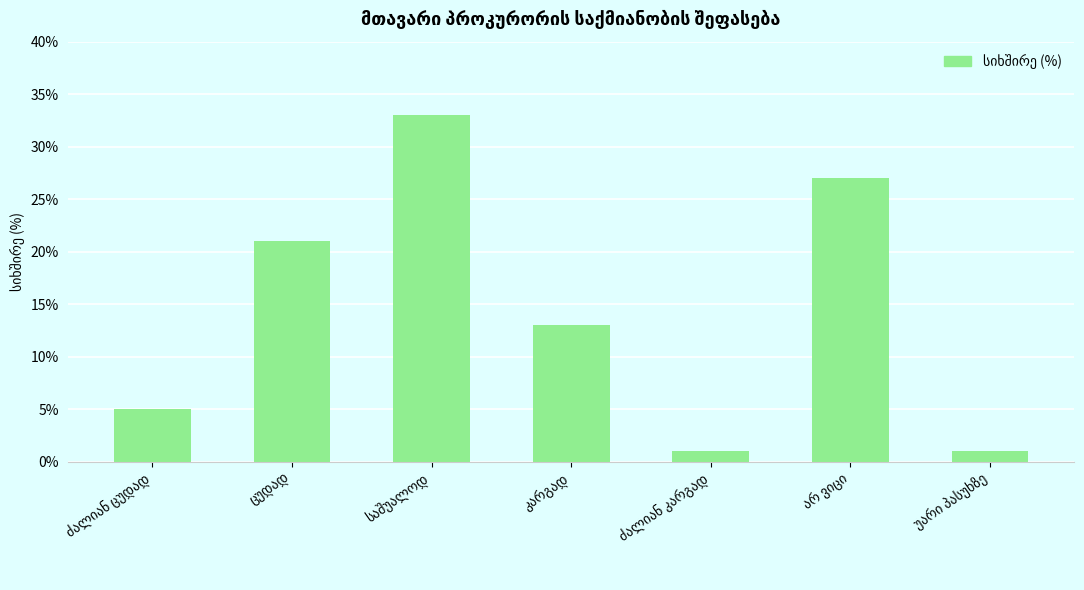

What is the difference between the second highest and minimum values?

26